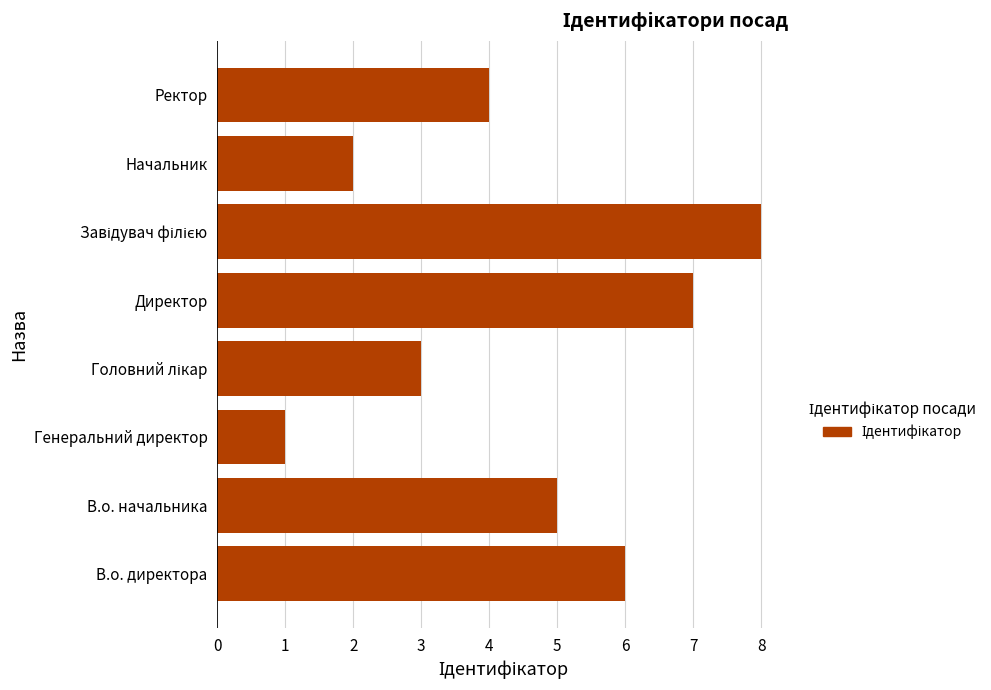

Between Генеральний директор and Ректор, which is larger?

Ректор